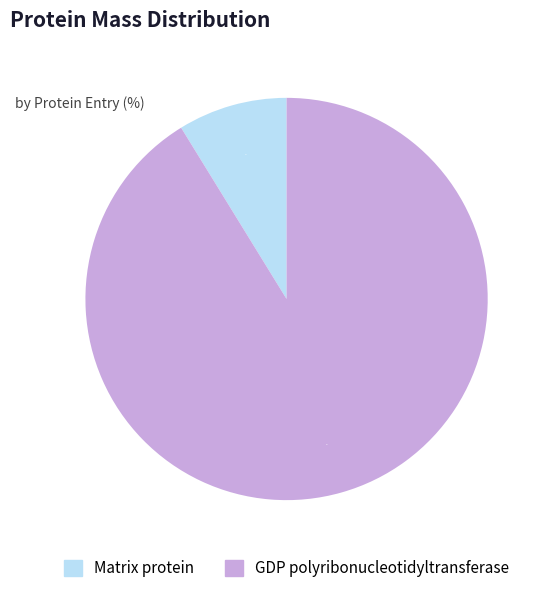

Is there a majority slice in this chart?

Yes